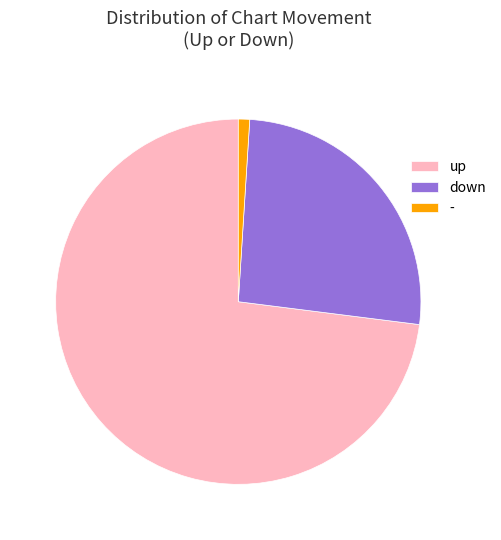

Rank the categories by value from highest to lowest.

up, down, -